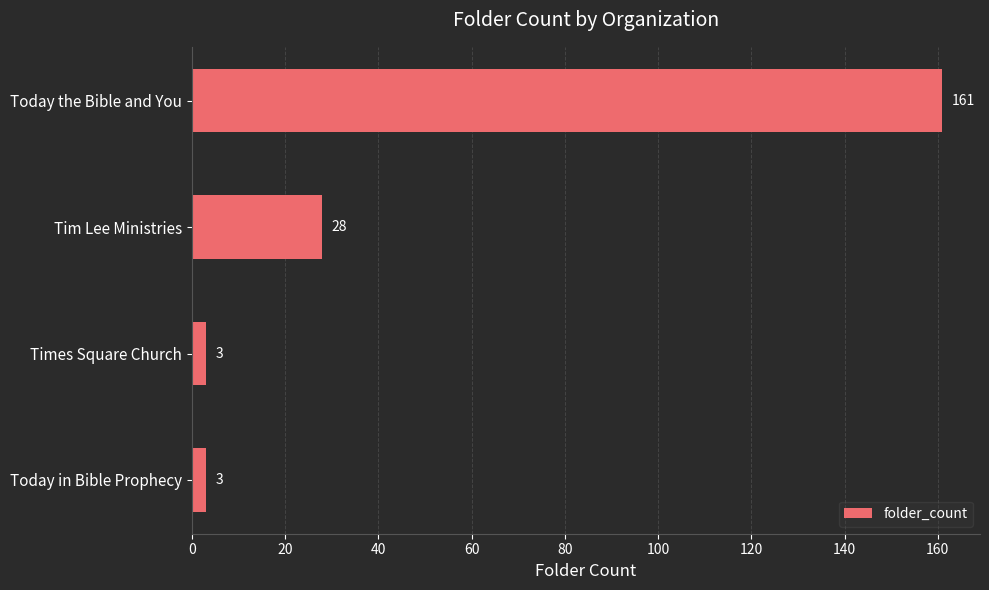

Reading top to bottom, what are all the values shown in this chart?

Today the Bible and You=161	Tim Lee Ministries=28	Times Square Church=3	Today in Bible Prophecy=3